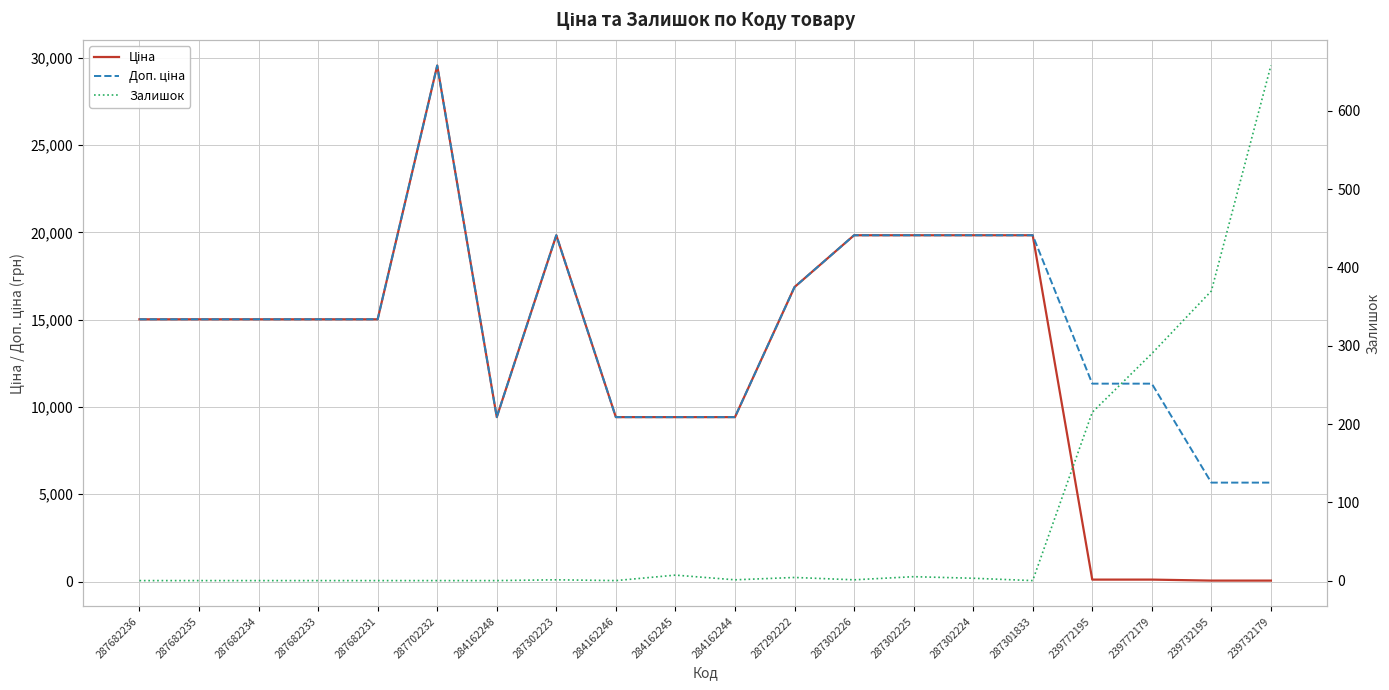

Count the number of data series in this chart.

3